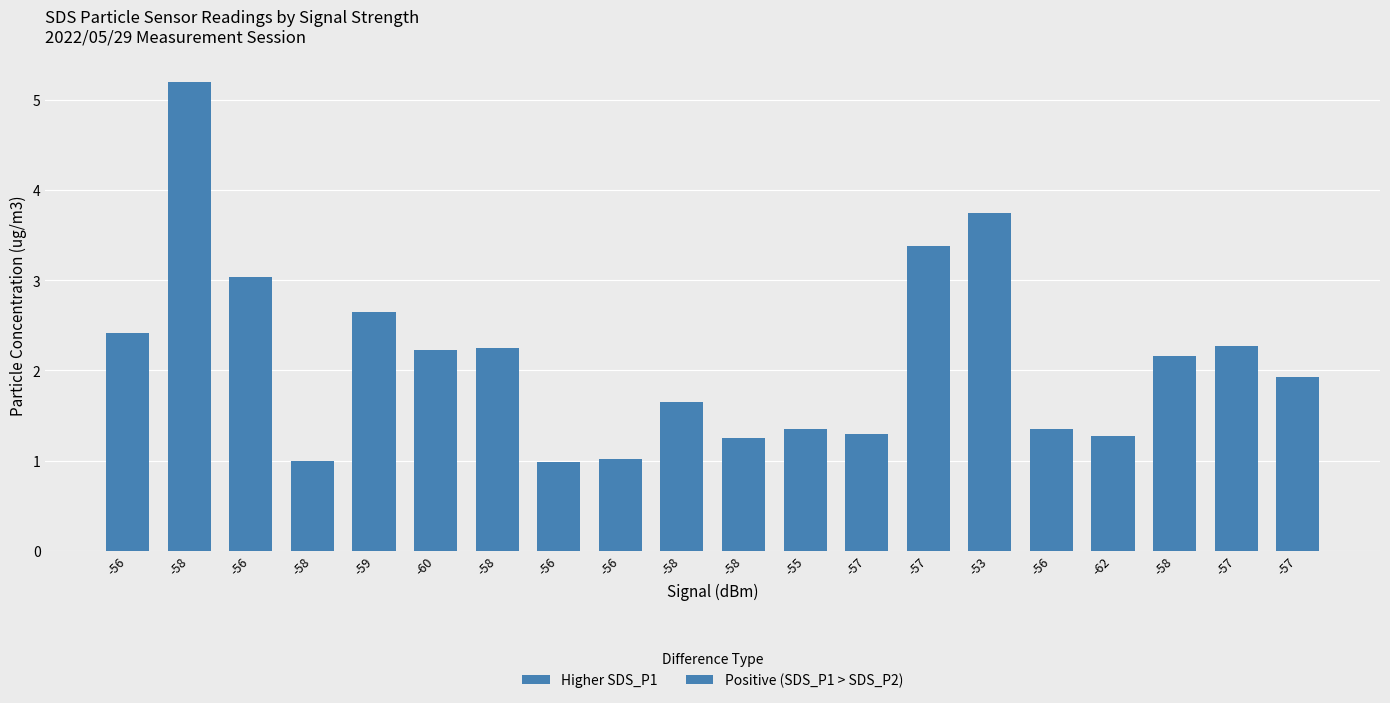

The value of SDS_P2 at 15 is 0.3. True or false?

False